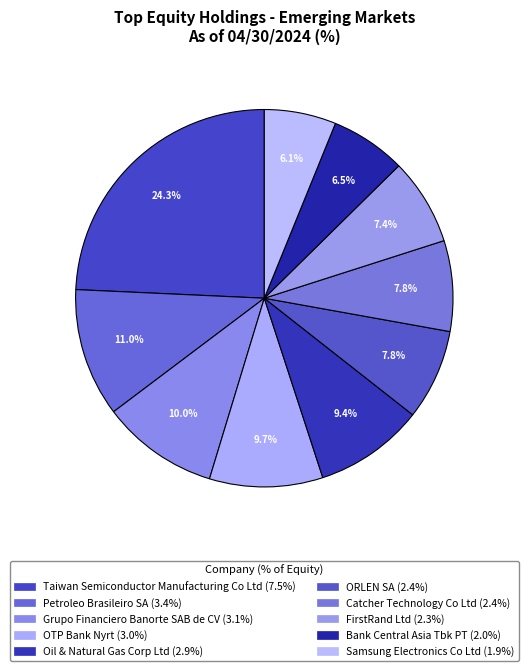

To the nearest percent, what is the difference between the Samsung Electronics Co Ltd and ORLEN SA slice percentages?

2%